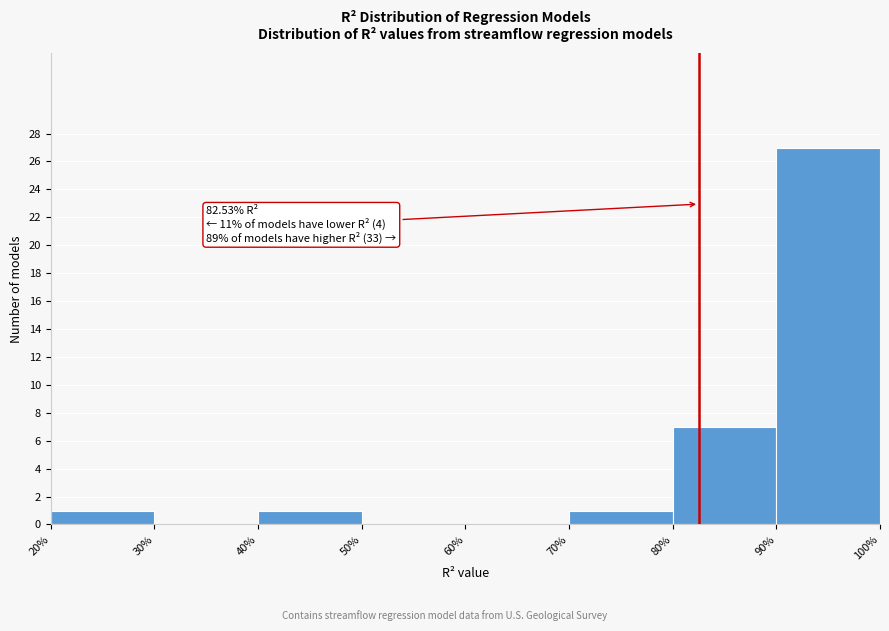

Which range on the x-axis has the tallest bar?

90% to 100%